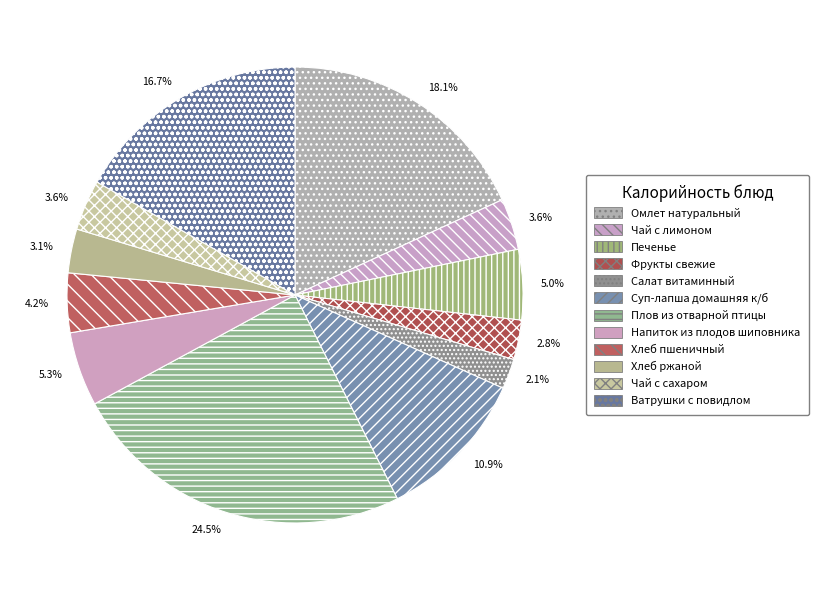

Is there any slice that represents more than half of the pie?

No